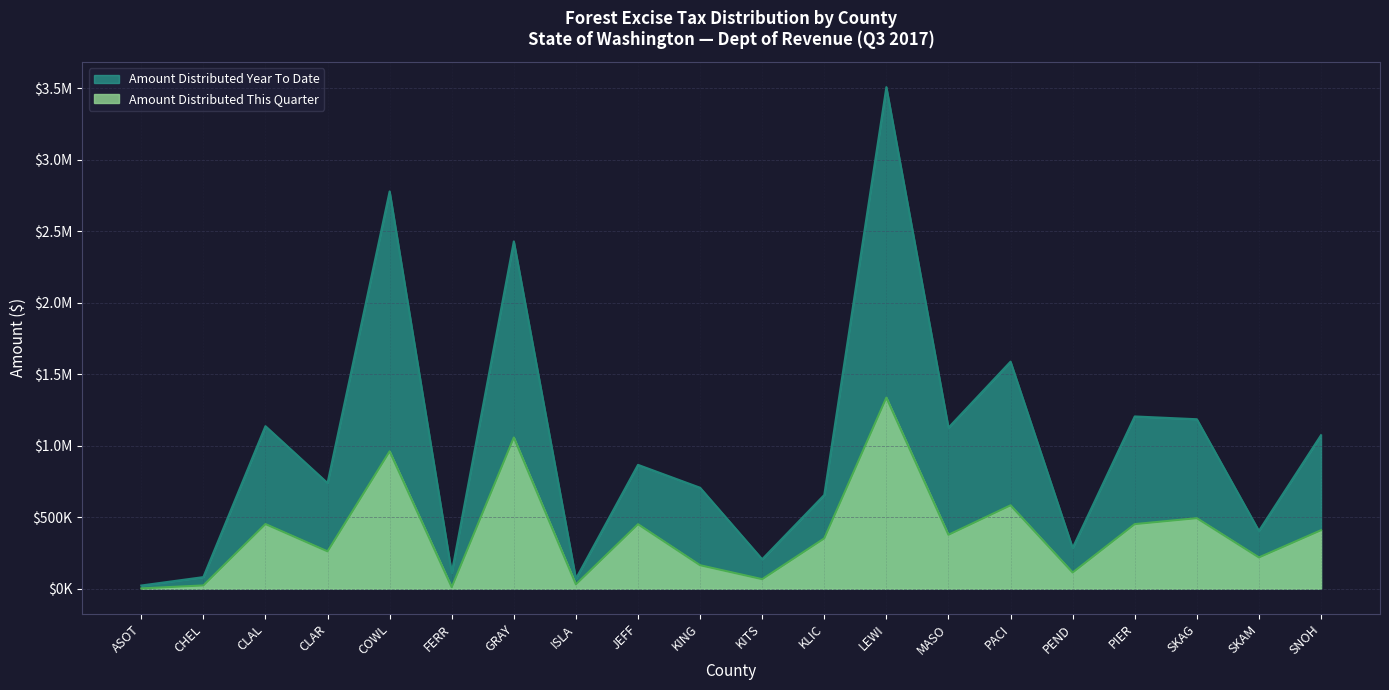

Which series changed the most between KLIC and SKAM?

Amount Distributed Year To Date